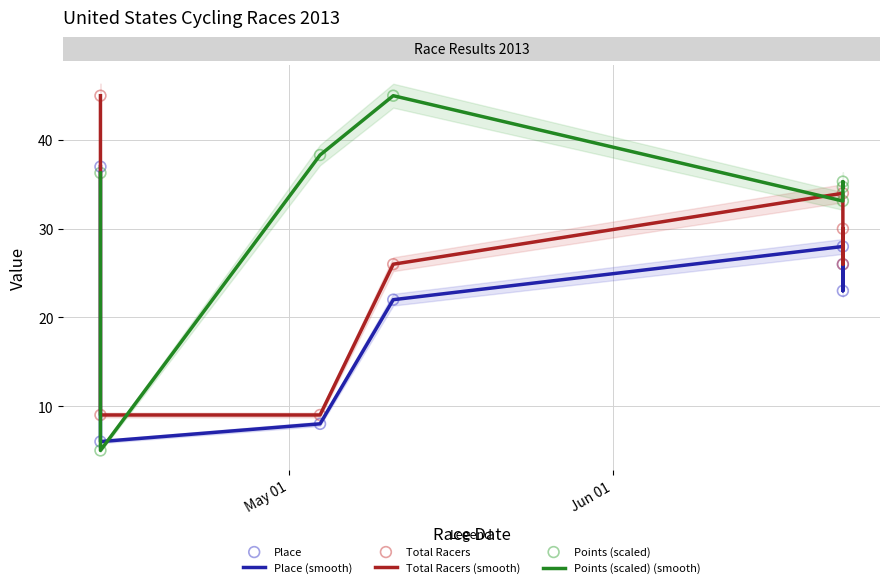

At how many categories does at least one series exceed 37?

3